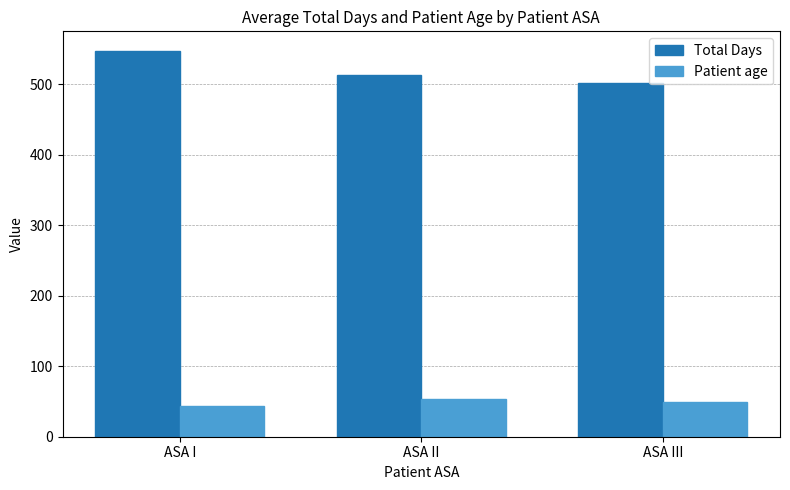

What is the total value across all series at ASA II?

567.1